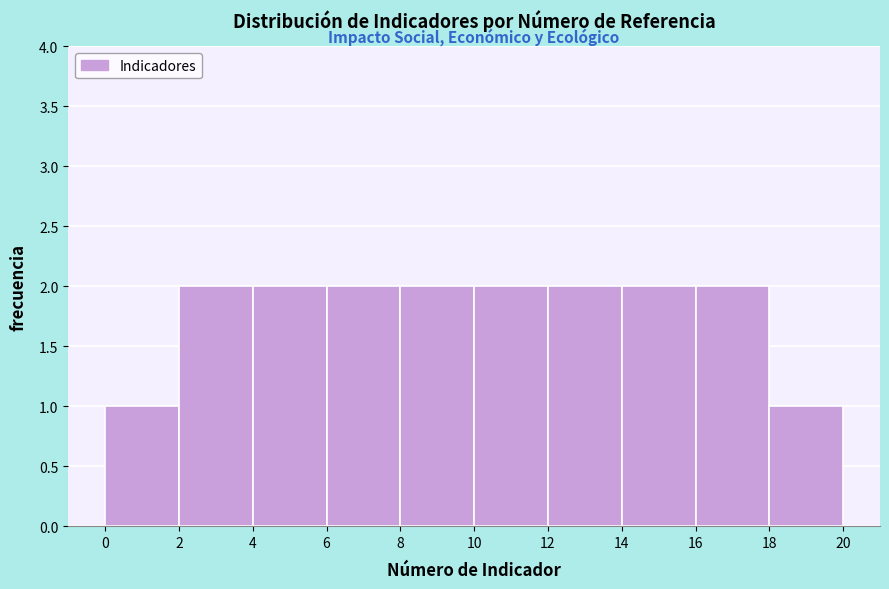

Reading left to right, list every bar in this chart as the range it spans on the x-axis followed by its height. The values are not printed on the chart, so give them approximately, as read against the axis.

0 to 2: 1
2 to 4: 2
4 to 6: 2
6 to 8: 2
8 to 10: 2
10 to 12: 2
12 to 14: 2
14 to 16: 2
16 to 18: 2
18 to 20: 1